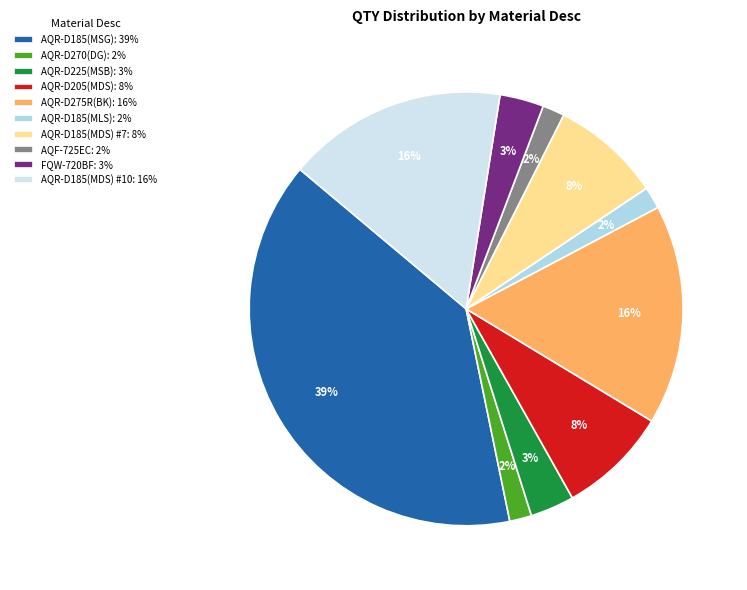

Between AQR-D185(MDS) #7: 8% and AQR-D225(MSB): 3%, which is larger?

AQR-D185(MDS) #7: 8%